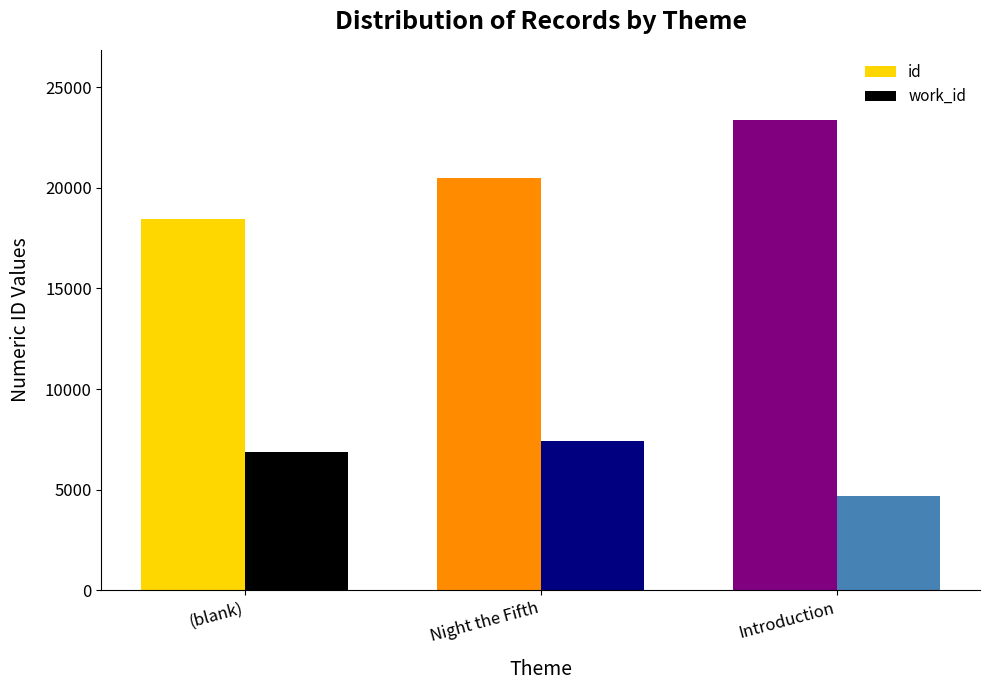

Is it true that work_id equals 6338 at Introduction?

False